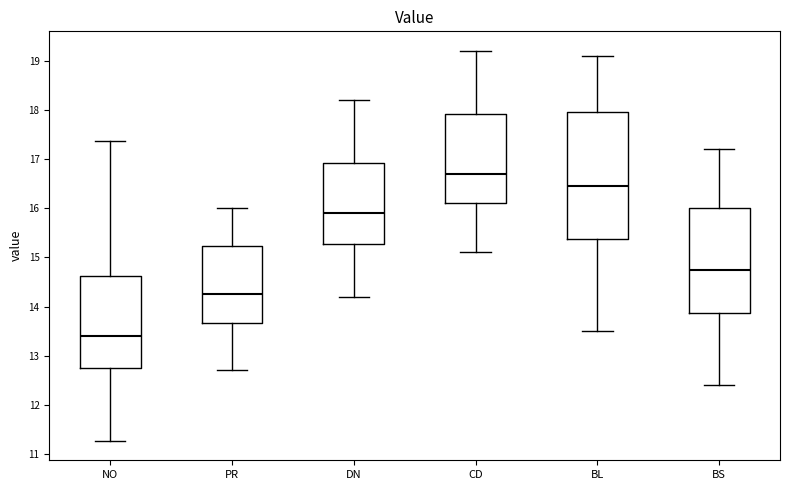

Comparing the boxes themselves (not the whiskers), which one is the tallest?

BL